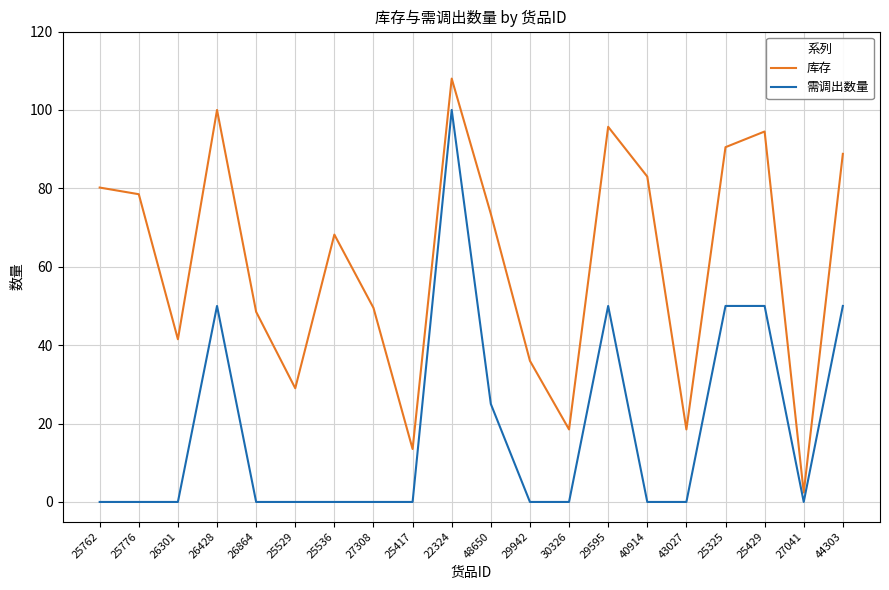

Read the 库存 value at 26428.

100.0